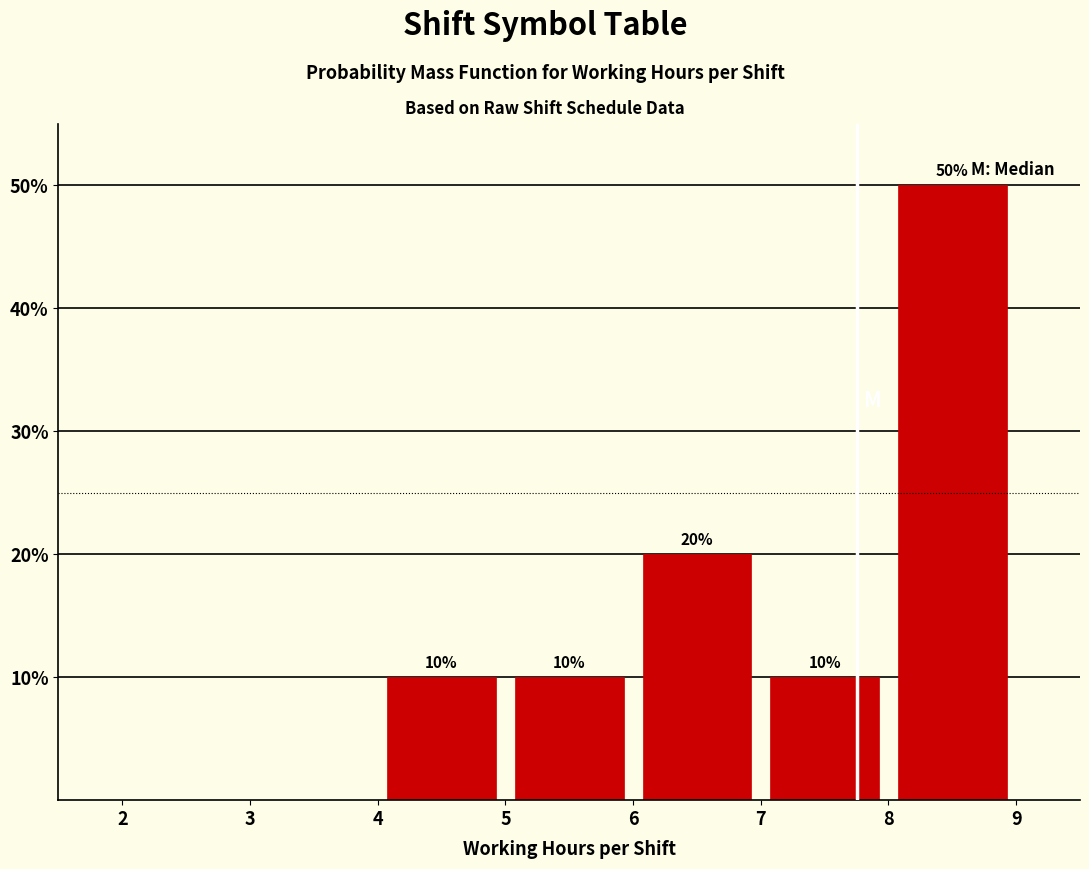

Over which range of the x-axis is the bar tallest?

8 to 9